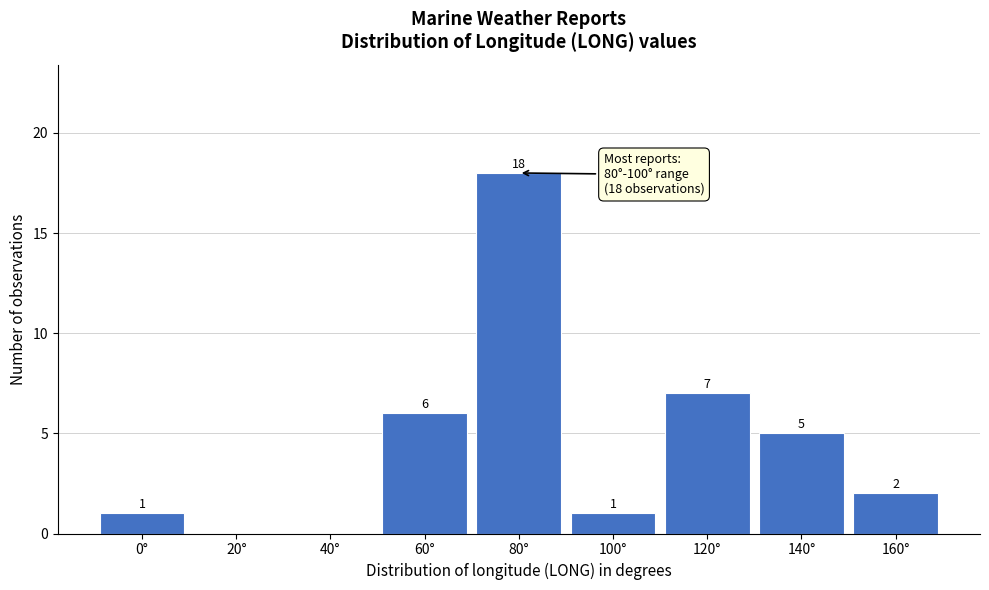

Reading right to left, extract all data points from this chart.

160°=2	140°=5	120°=7	100°=1	80°=18	60°=6	40°=0	20°=0	0°=1